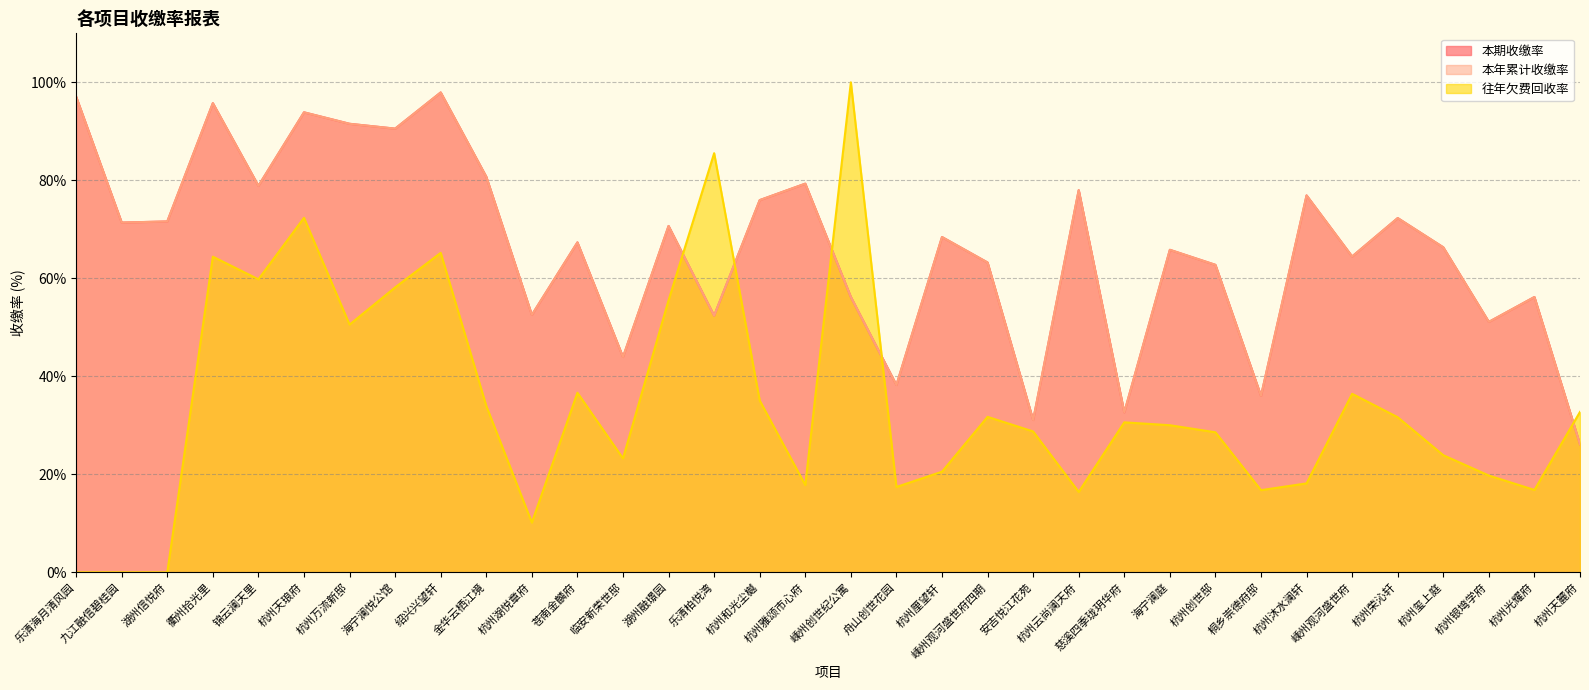

At which label does 本期收缴率 first exceed 68?

乐清海月清风园